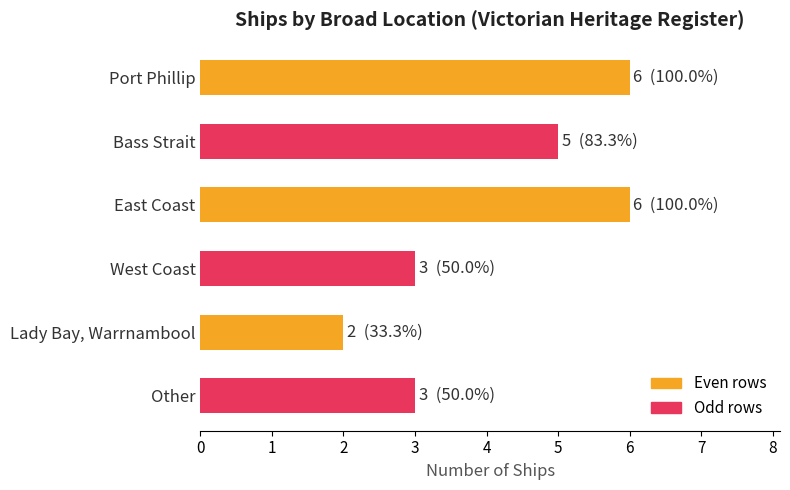

Between Lady Bay, Warrnambool and Port Phillip, which is larger?

Port Phillip